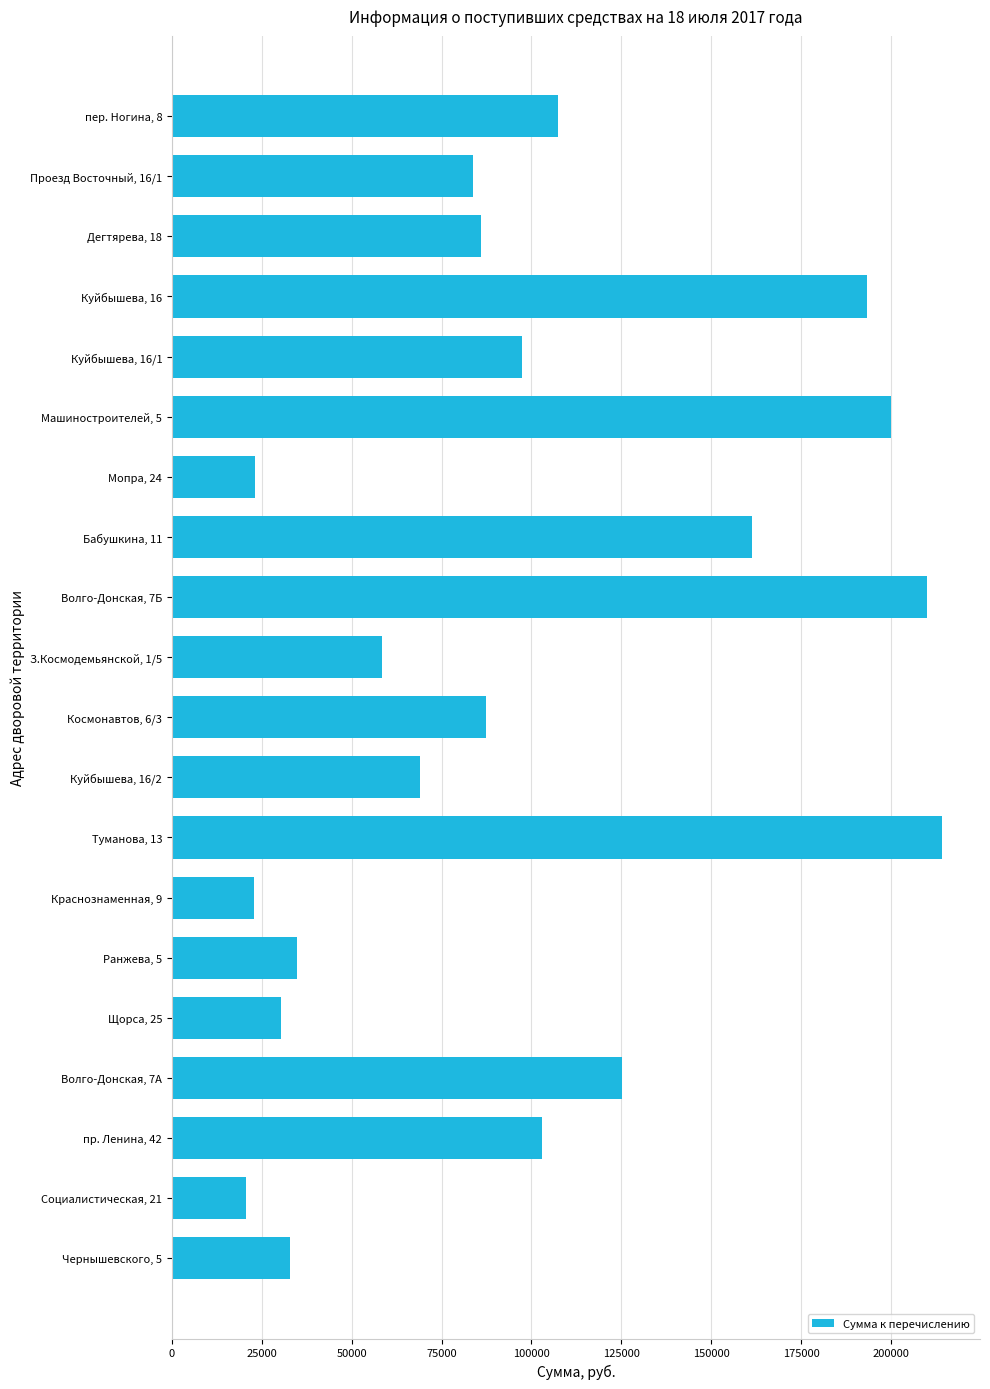

What is the value of the 12th bar from the top?

68937.4